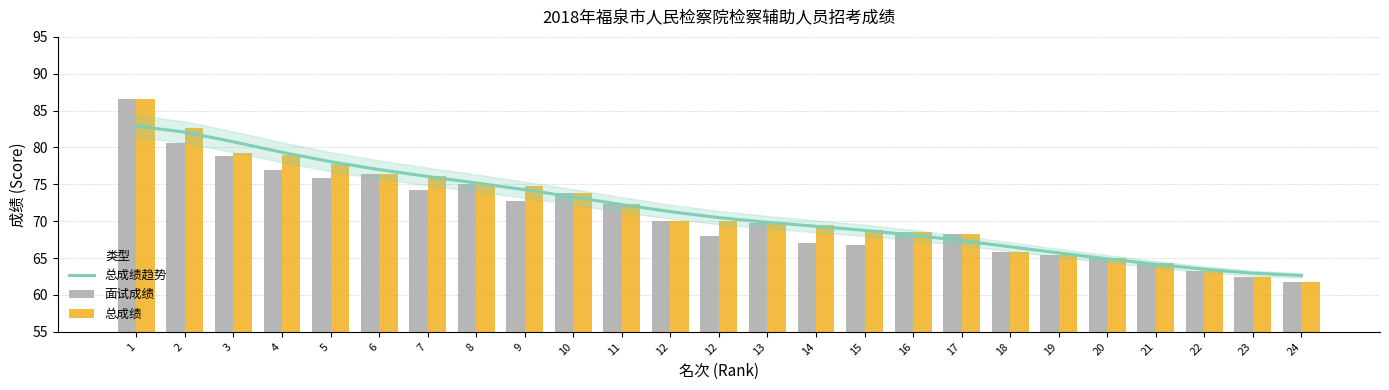

Reading left to right, extract all data points from this chart.

总成绩趋势: 1=82.9	2=82.1	3=80.8	4=79.4	5=78.1	6=77.0	7=76.1	8=75.2	9=74.3	10=73.3	11=72.3	12=71.3	12=70.5	13=69.9	14=69.3	15=68.8	16=68.1	17=67.4	18=66.5	19=65.7	20=64.9	21=64.2	22=63.5	23=62.9	24=62.6
面试成绩: 1=86.6	2=80.6	3=78.8	4=77.0	5=75.8	6=76.4	7=74.2	8=75.0	9=72.8	10=73.8	11=72.4	12=70.0	12=68.0	13=69.8	14=67.0	15=66.8	16=68.6	17=68.2	18=65.8	19=65.4	20=65.0	21=64.4	22=63.2	23=62.4	24=61.8
总成绩: 1=86.6	2=82.6	3=79.3	4=79.0	5=77.8	6=76.4	7=76.2	8=75.0	9=74.8	10=73.8	11=72.4	12=70.0	12=70.0	13=69.8	14=69.5	15=68.8	16=68.6	17=68.2	18=65.8	19=65.4	20=65.0	21=64.4	22=63.2	23=62.4	24=61.8